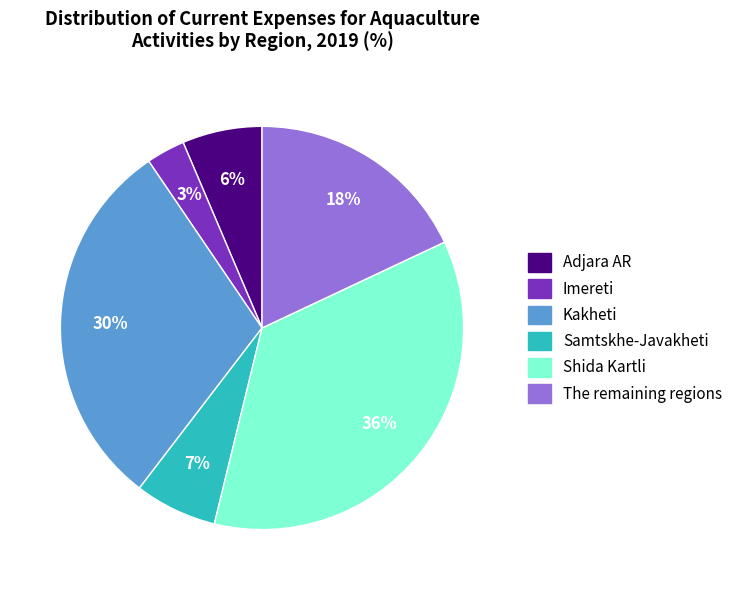

To the nearest percent, what is the combined percentage of Imereti and Shida Kartli?

39%